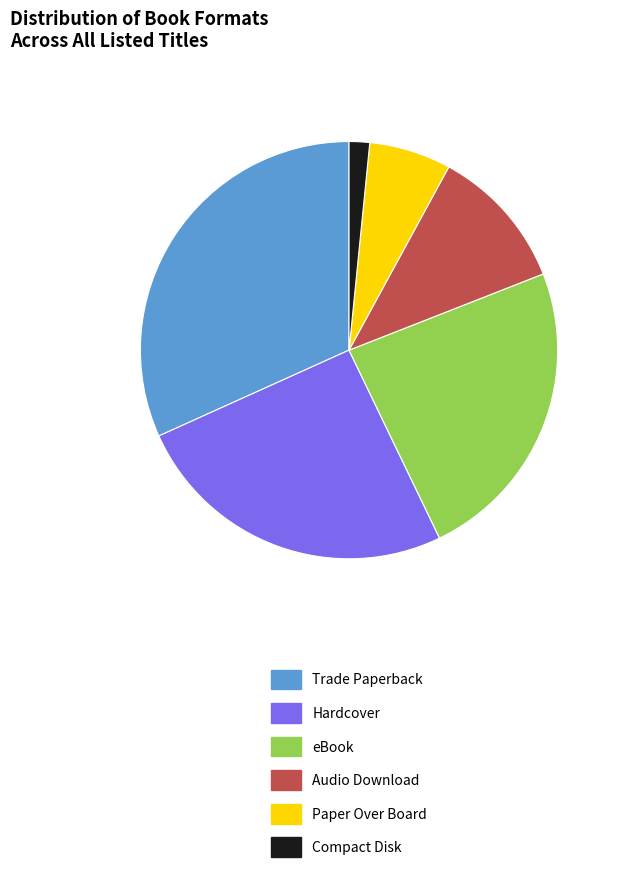

Approximately how many times larger is the value at Hardcover compared to Compact Disk?

16.0